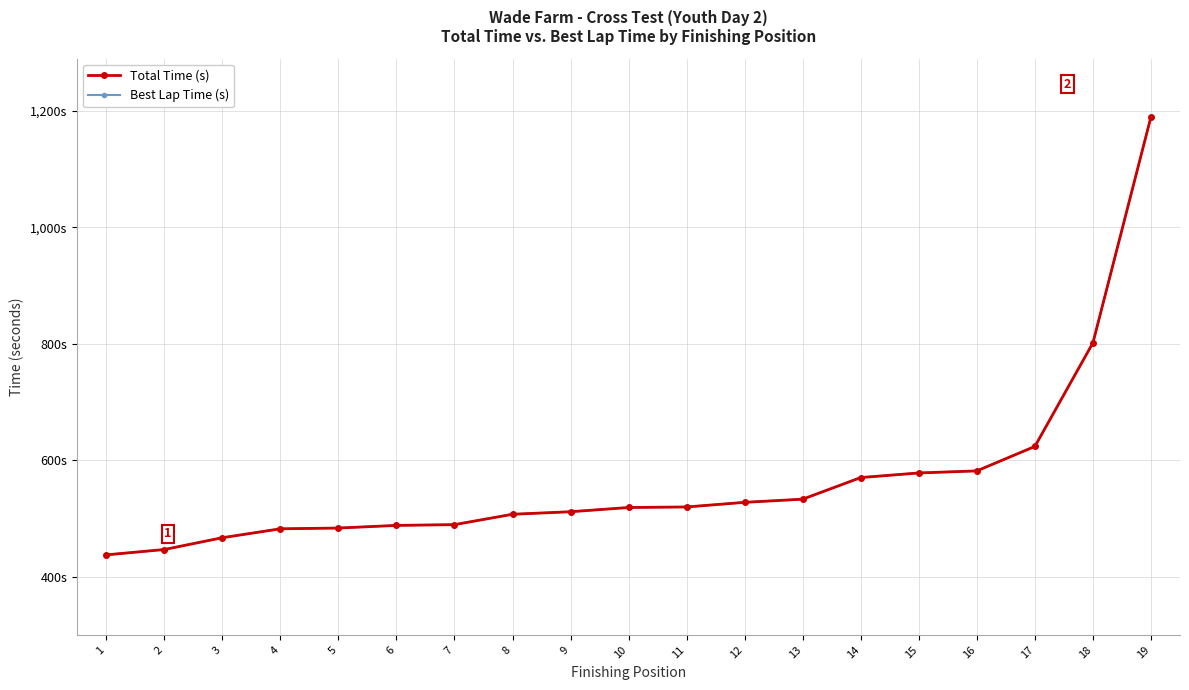

Is this an area chart (filled region under the line)?

No